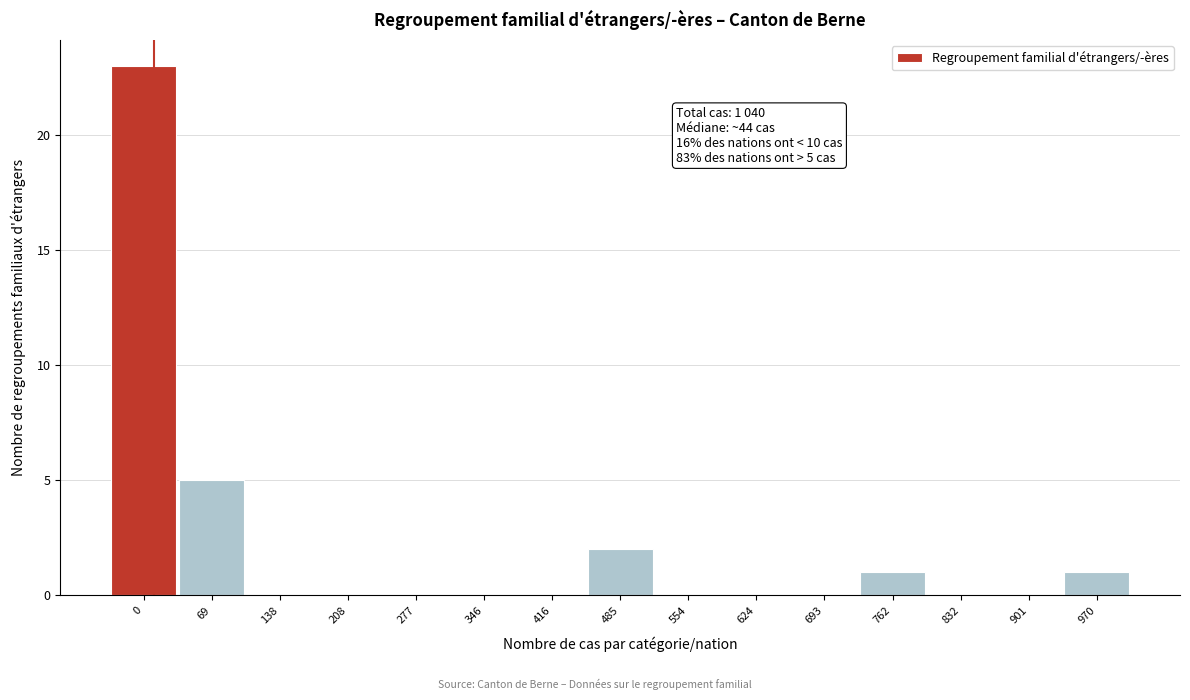

Reading right to left, what are all the values shown in this chart?

970=1	901=0	832=0	762=1	693=0	624=0	554=0	485=2	416=0	346=0	277=0	208=0	138=0	69=5	0=23